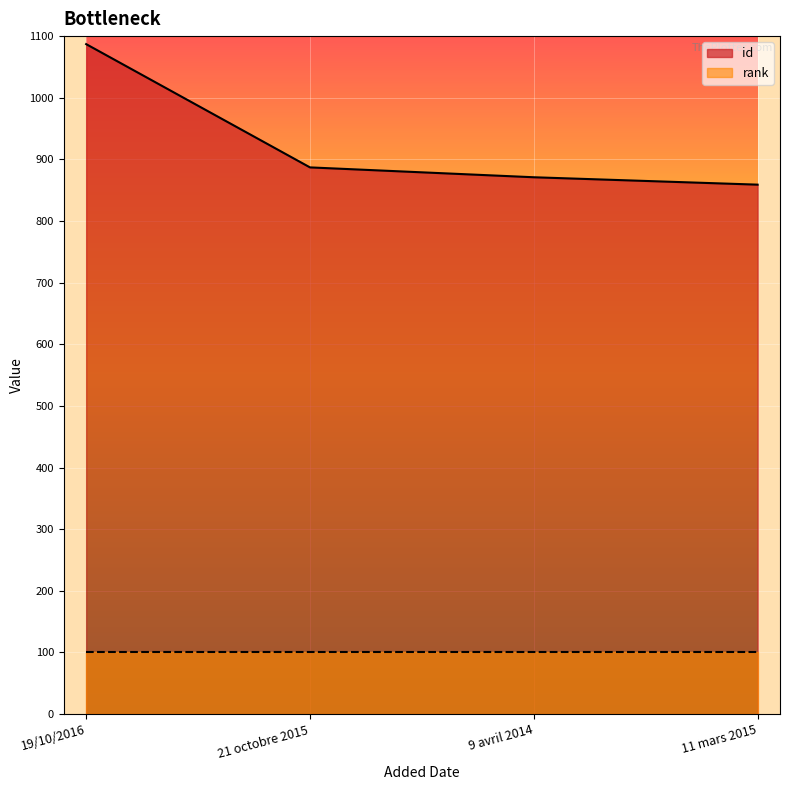

What is the difference between the maximum and second lowest values?

216